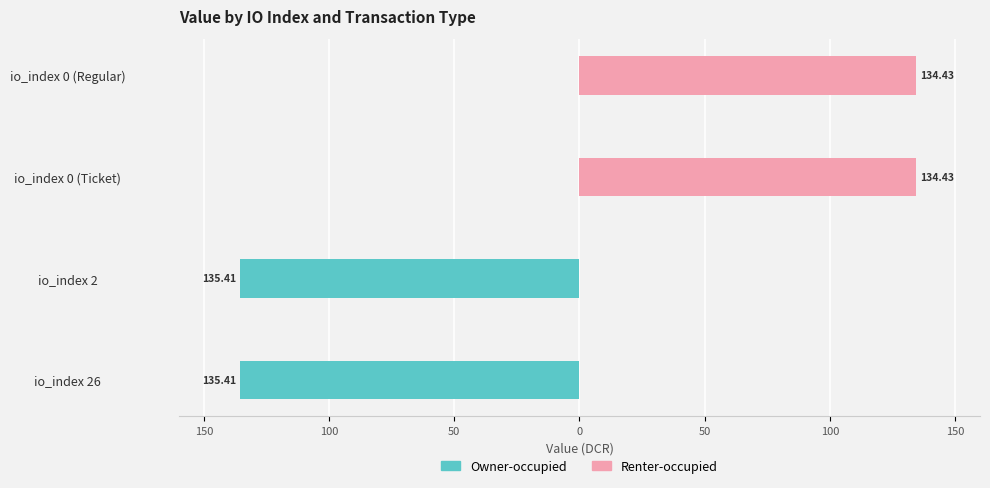

Which series has the largest range (max minus min)?

Owner-occupied